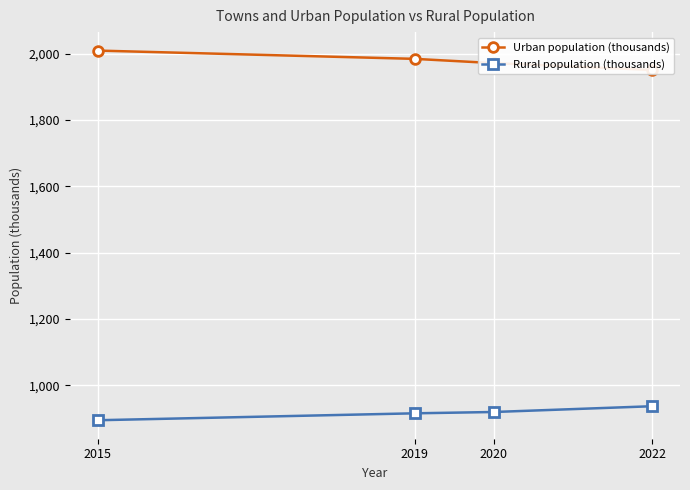

At which label does Urban population (thousands) first exceed 1984?

2015